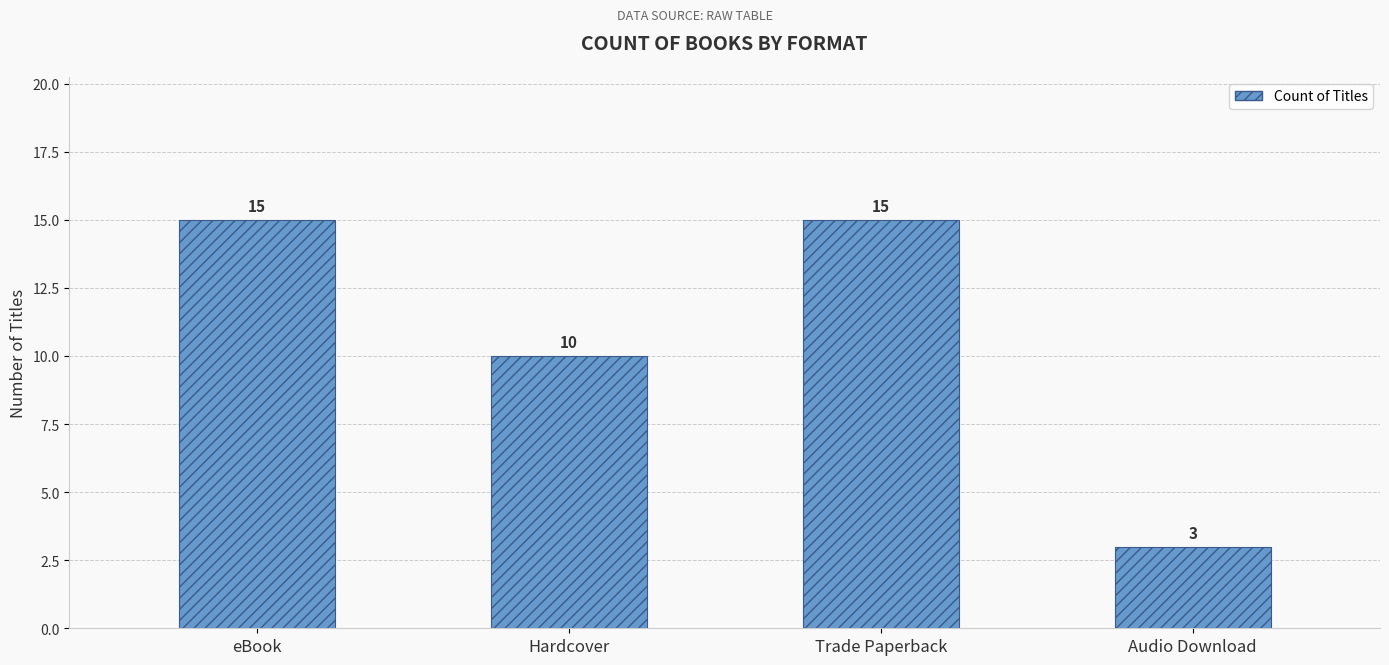

Are the bars grouped side by side (vs. stacked)?

No